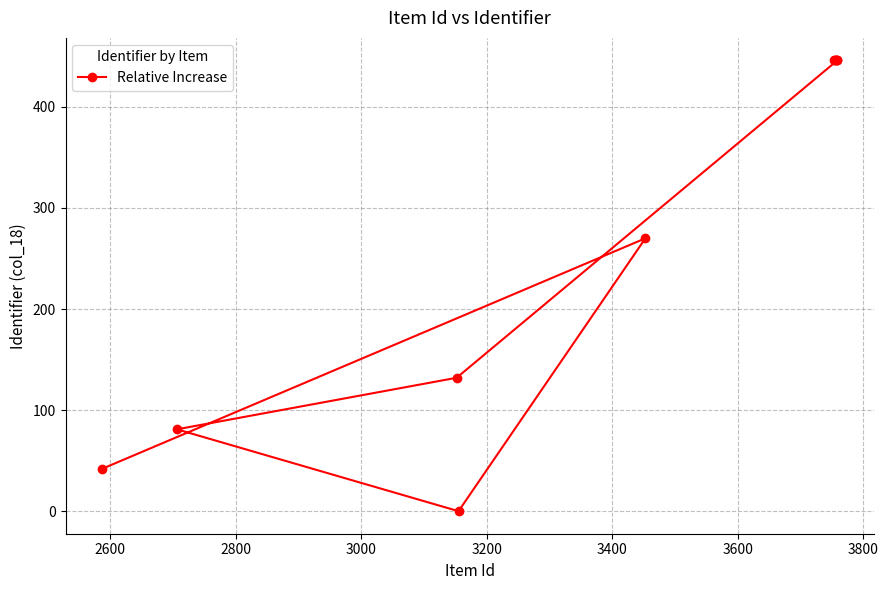

How many values are below 446?

5